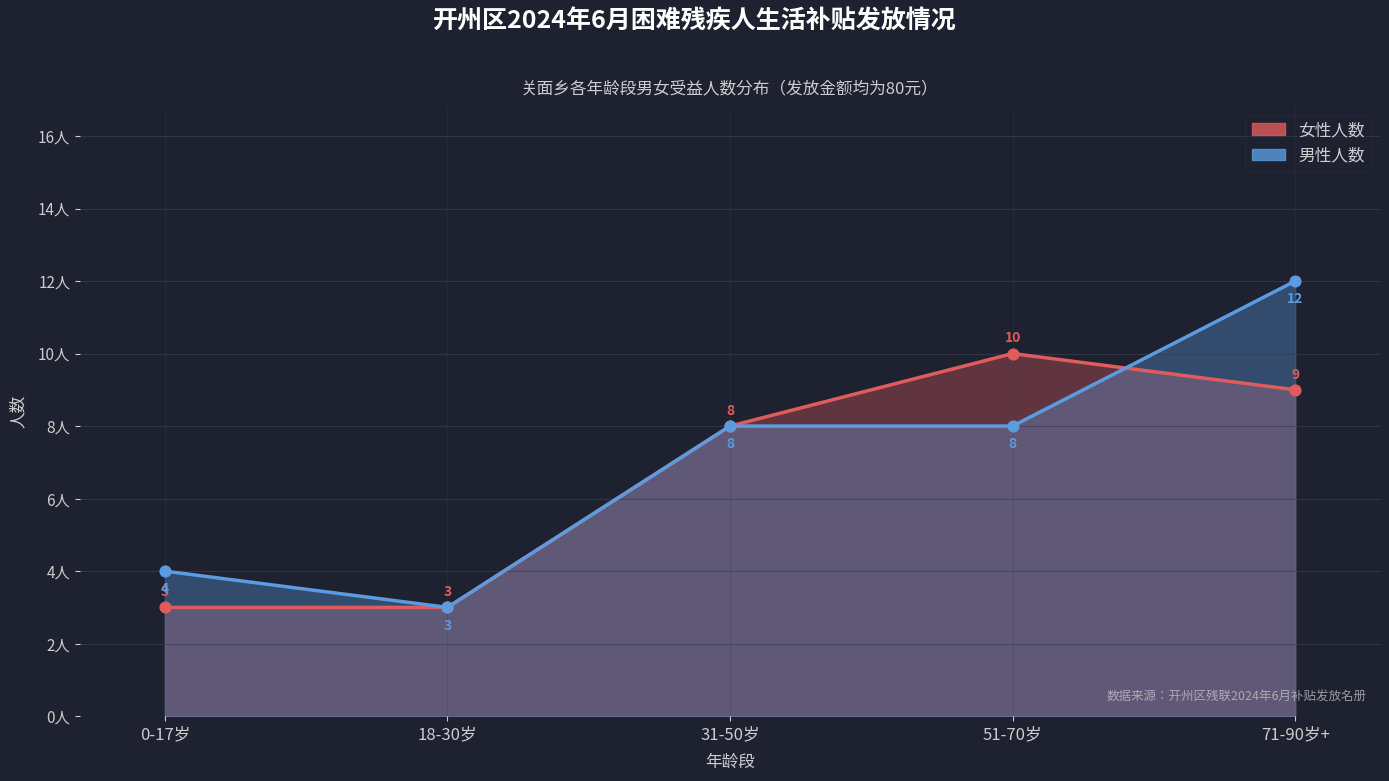

Is the value of 男性人数 at 8 greater than the value of 女性人数 at 3?

No